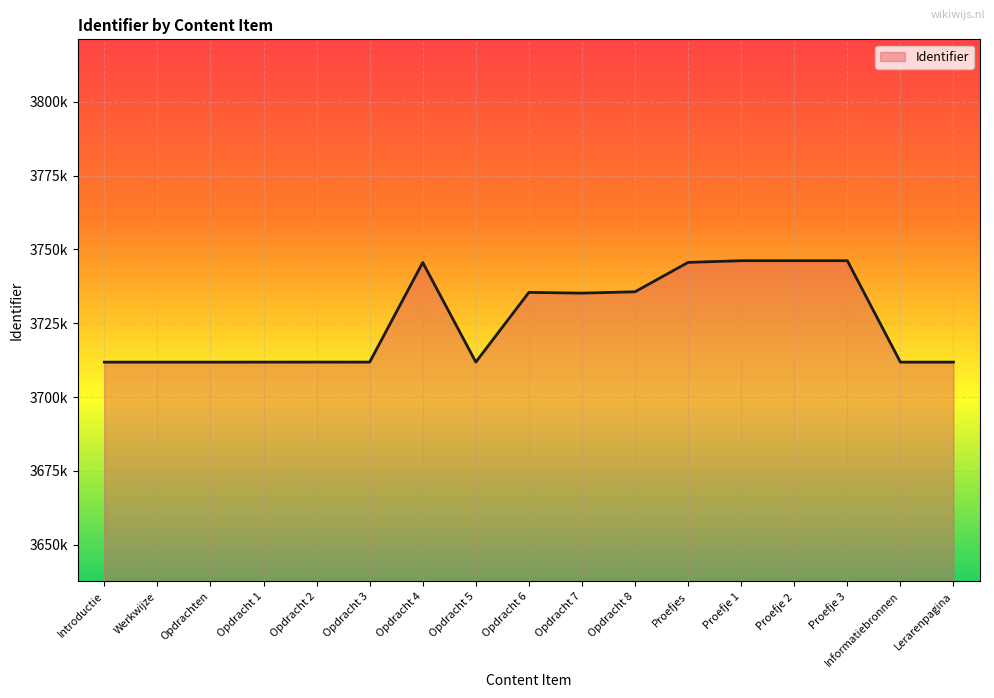

What is the greatest value displayed?

3746165